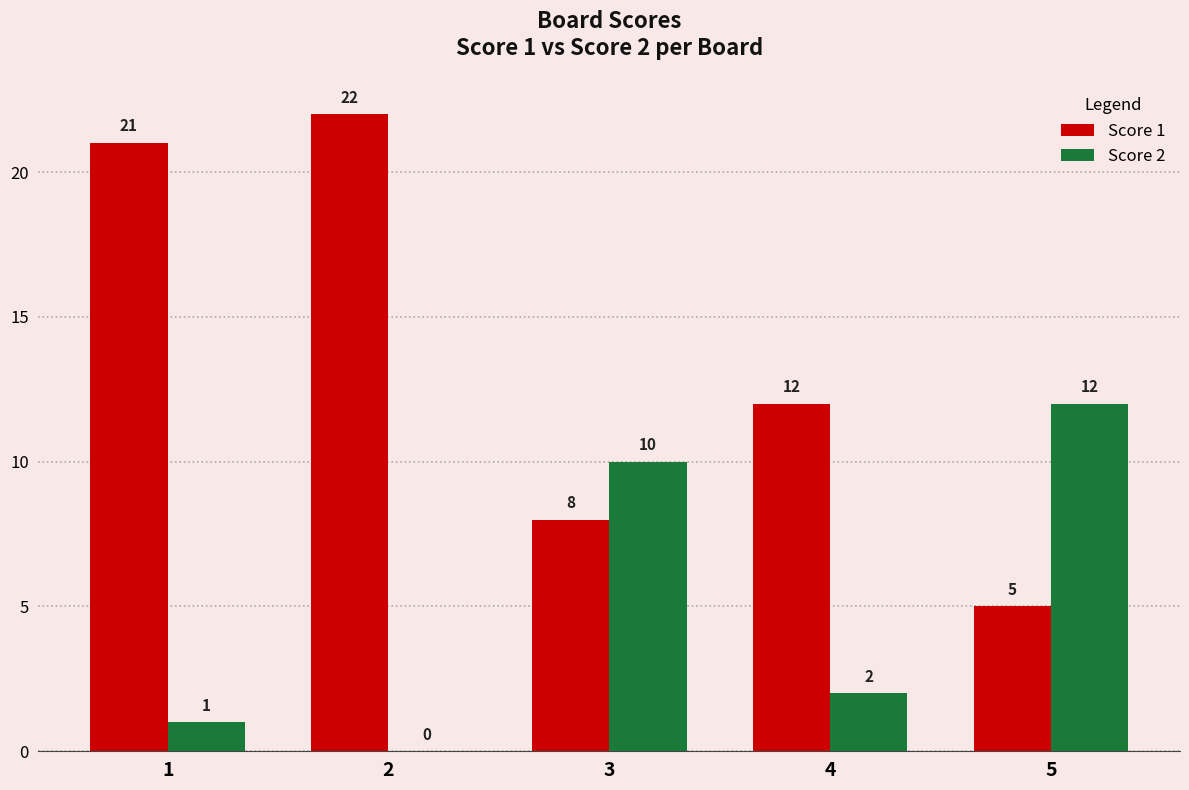

Which series has the largest range (max minus min)?

Score 1